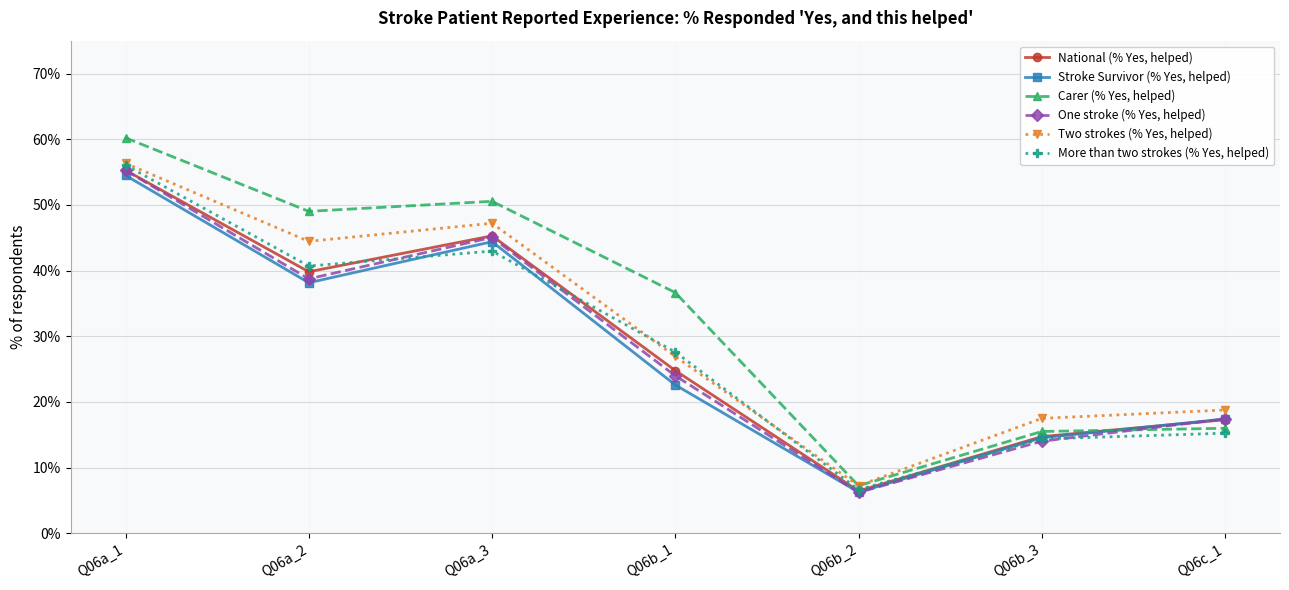

Between Q06b_1 and Q06c_1, which is larger?

Q06b_1